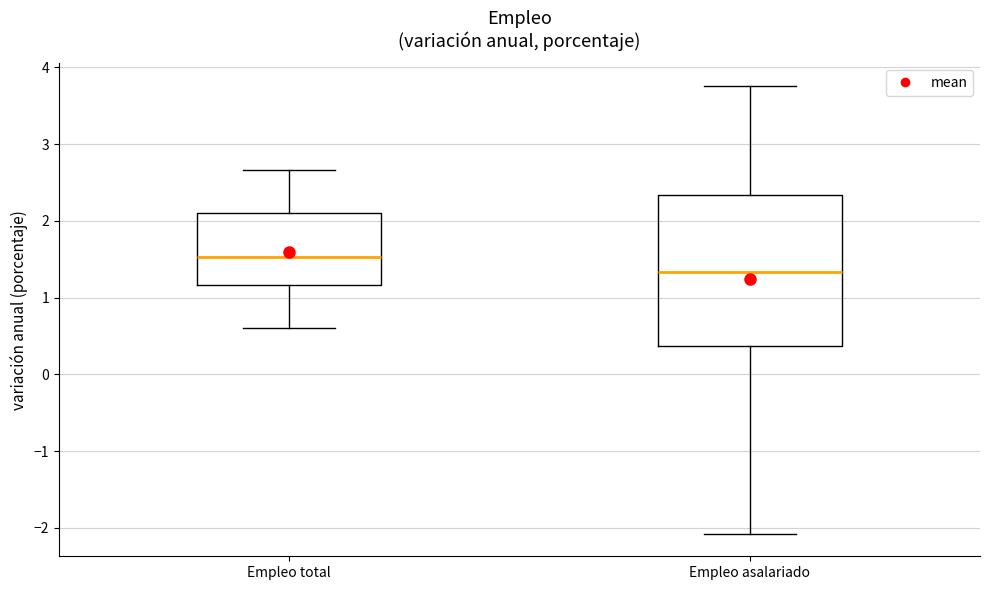

Reading left to right, read every box against the y-axis: the position of its median line, the range the box covers, and the ends of its whiskers. The values are not printed on the chart, so give them approximately, as read against the axis.

Empleo total: median 1.5, box 1.2 to 2.1, whiskers 0.6 to 2.7
Empleo asalariado: median 1.3, box 0.4 to 2.3, whiskers -2.1 to 3.8